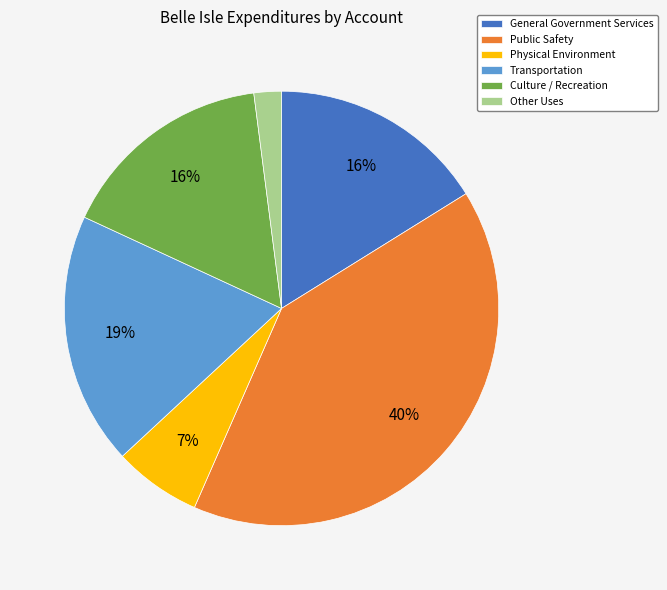

Between Other Uses and General Government Services, which is larger?

General Government Services